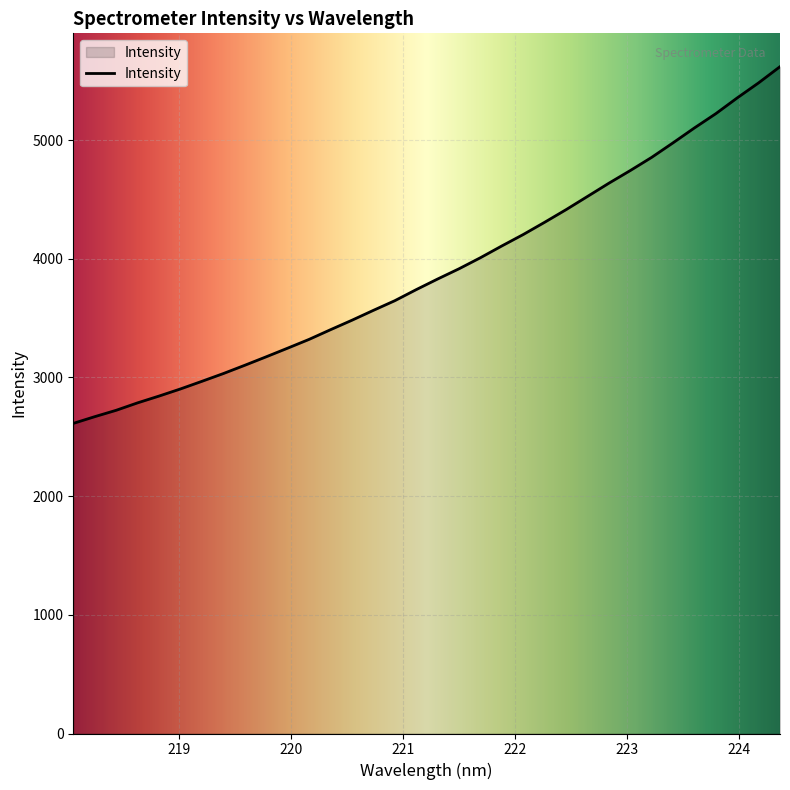

What is the maximum value shown in the chart?

5618.1